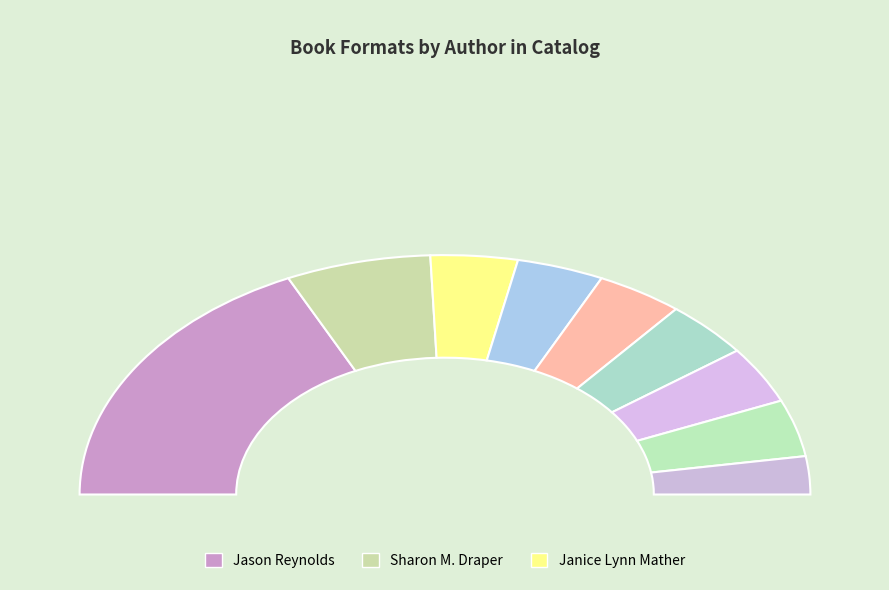

What is the smallest slice in the pie chart?

Michelle Kim